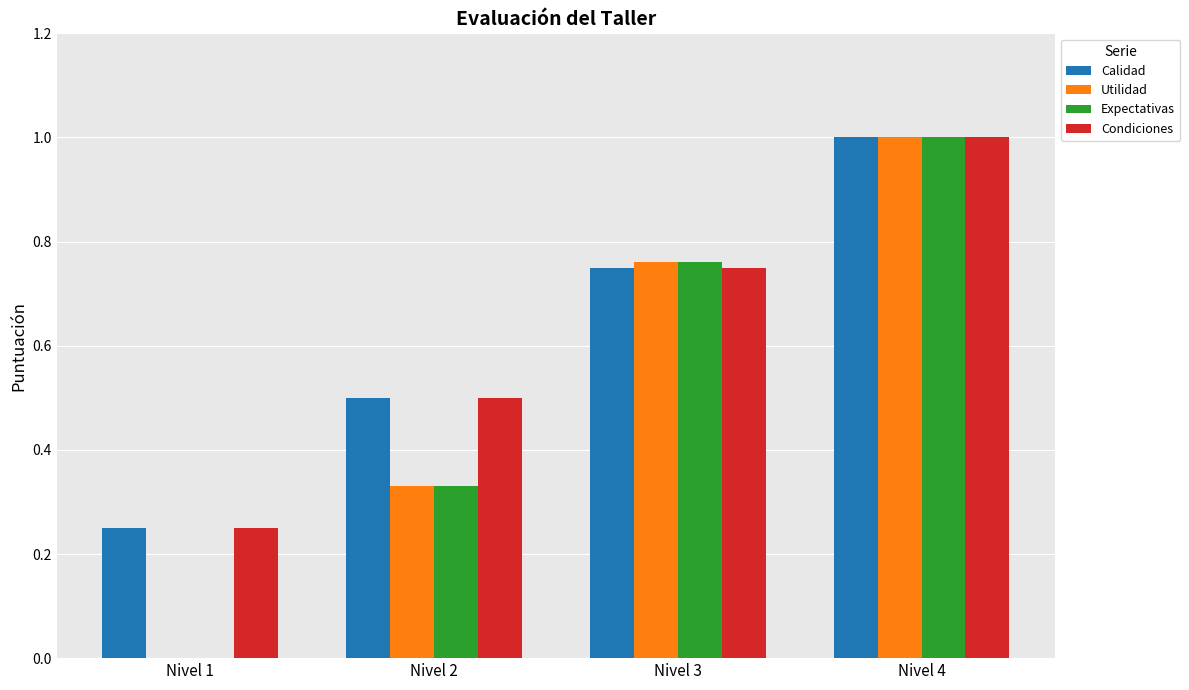

Is the value of Calidad at Nivel 4 greater than the value of Condiciones at Nivel 2?

Yes